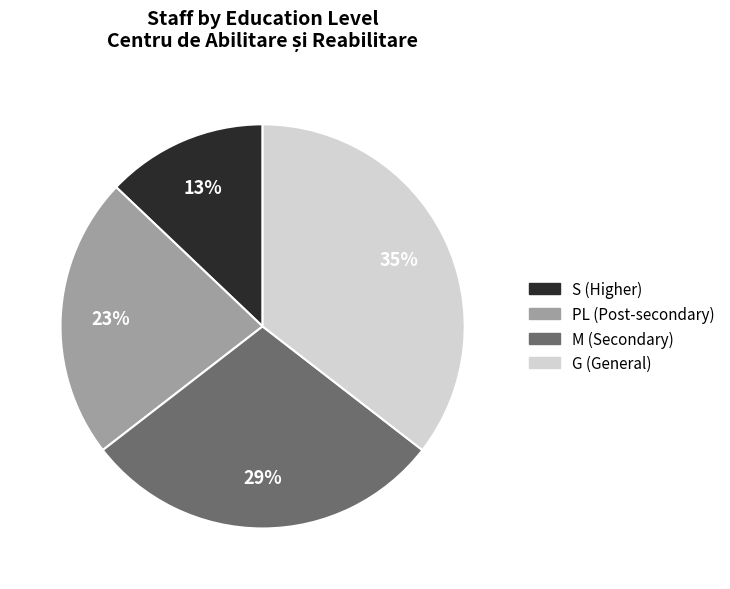

Combined, do PL (Post-secondary) and S (Higher) account for over 50%?

No